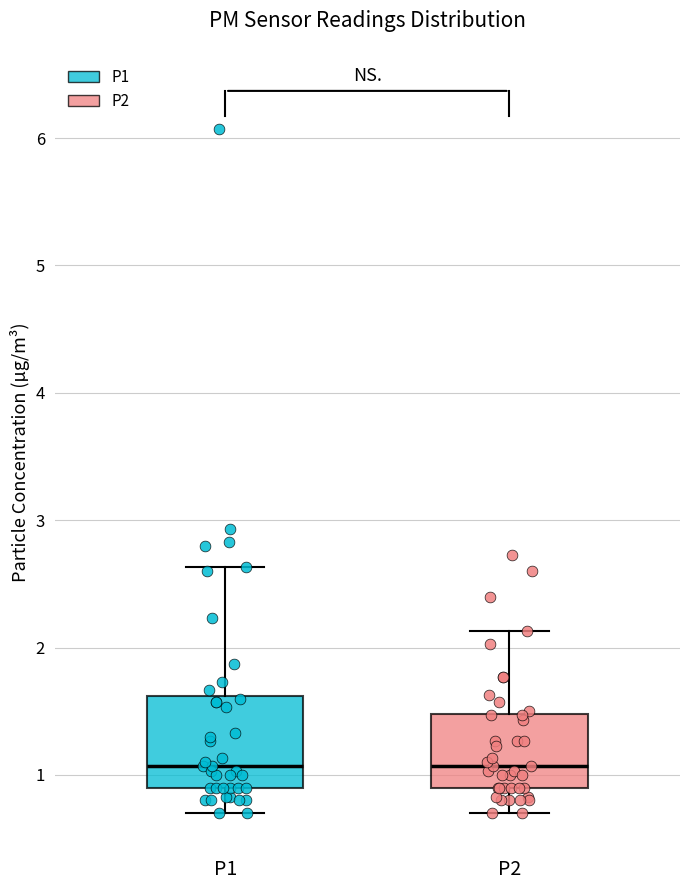

Where does the median line of the box for P1 sit on the y-axis? The values are not printed on the chart, so give them approximately, as read against the axis.

1.1